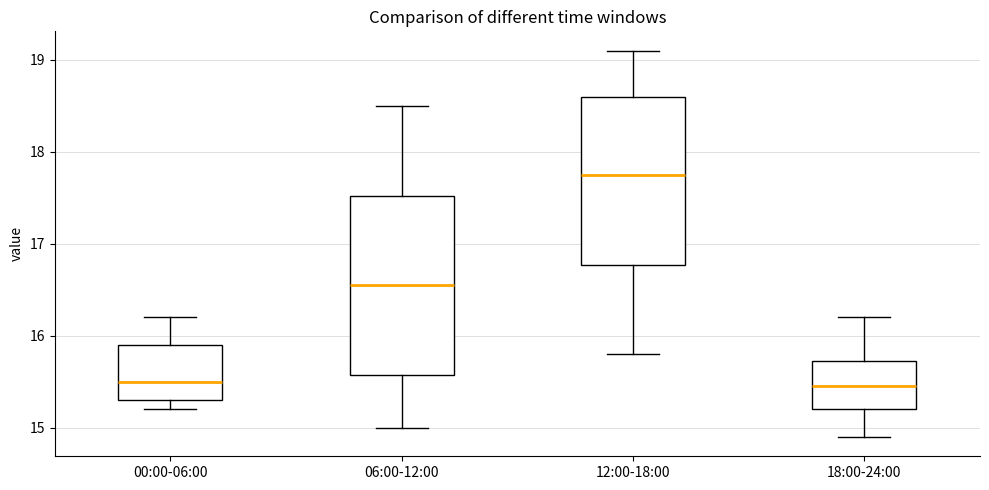

Reading left to right, transcribe this box plot: for each box, give where its median line is, the range the box spans, and where its two whiskers end, as read against the y-axis. The values are not printed on the chart, so give them approximately, as read against the axis.

00:00-06:00: median 15.5, box 15.3 to 15.9, whiskers 15.2 to 16.2
06:00-12:00: median 16.6, box 15.6 to 17.5, whiskers 15.0 to 18.5
12:00-18:00: median 17.8, box 16.8 to 18.6, whiskers 15.8 to 19.1
18:00-24:00: median 15.5, box 15.2 to 15.7, whiskers 14.9 to 16.2